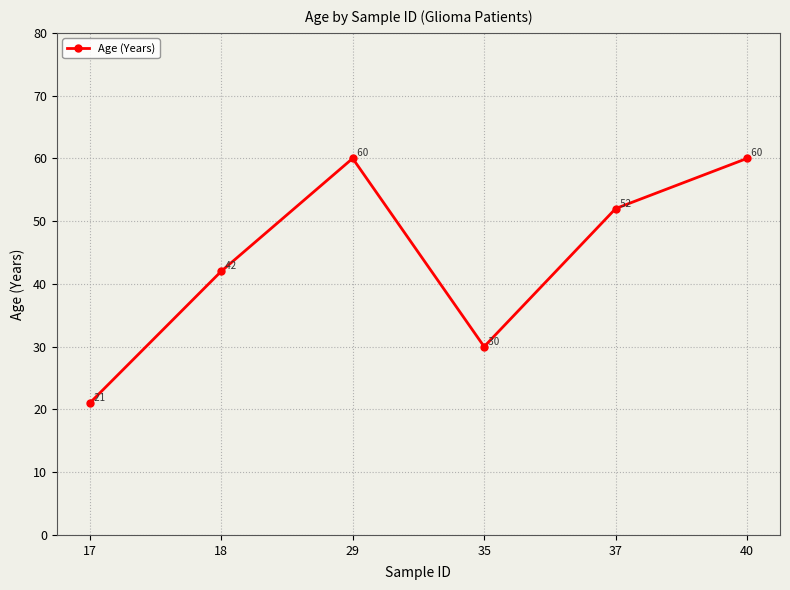

The chart shows a value of 12 at 17. True or false?

False